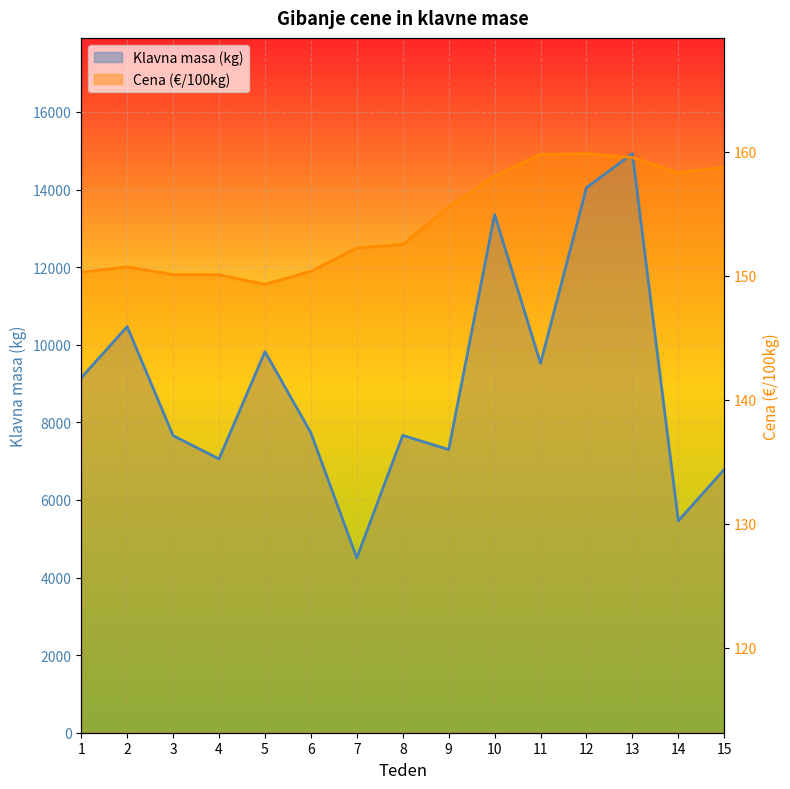

List the labels in order of Klavna masa (kg) value, smallest first.

7, 14, 15, 4, 9, 3, 8, 6, 1, 11, 5, 2, 10, 12, 13